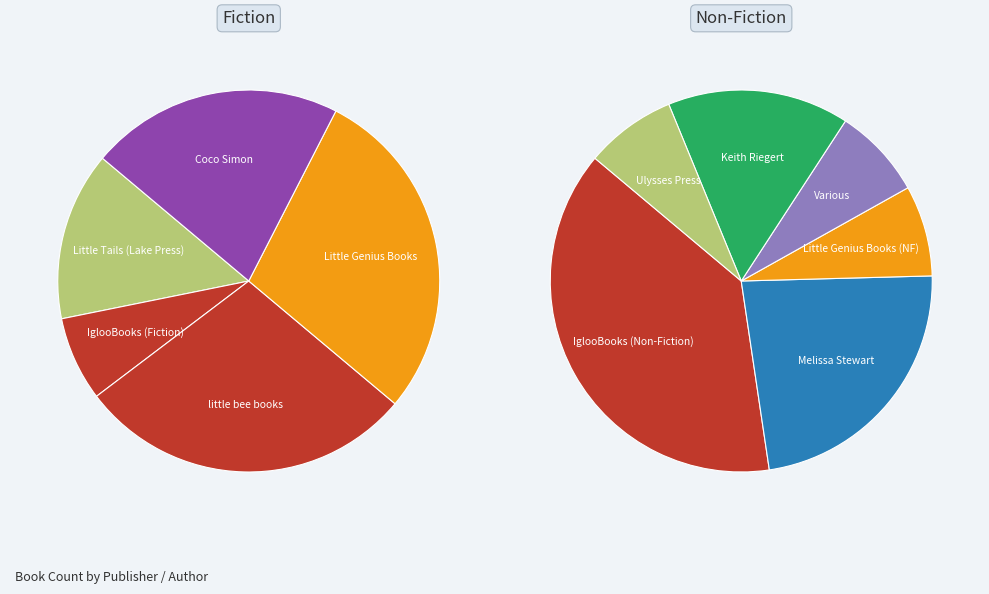

What is the change in value from Little Genius Books to Coco Simon?

-2